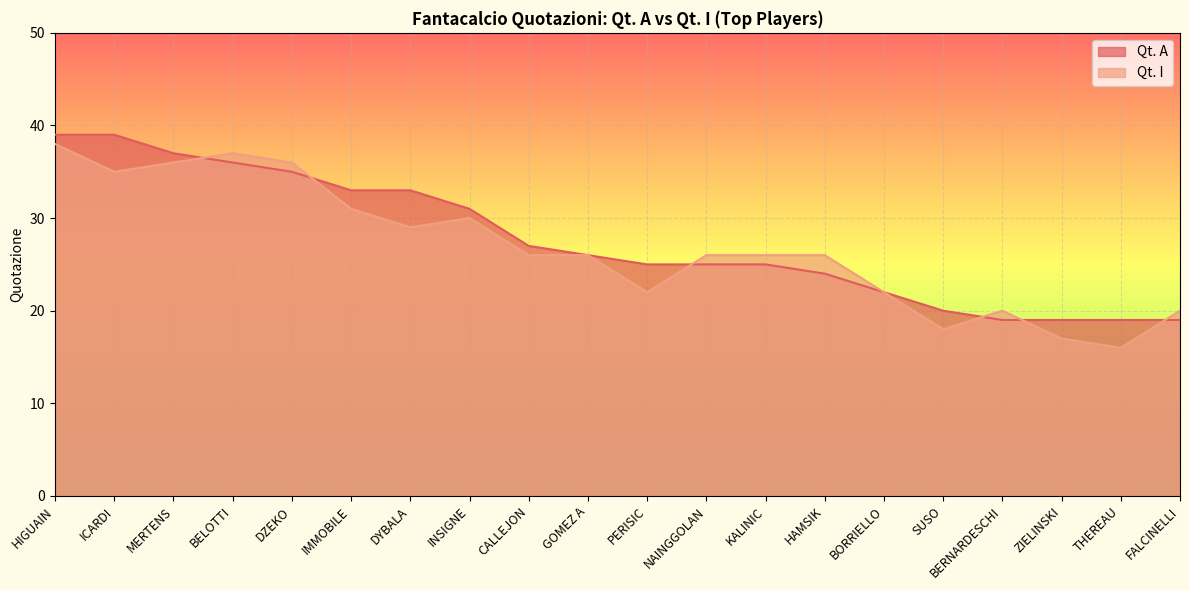

What is the lowest value of the Qt. I series?

16